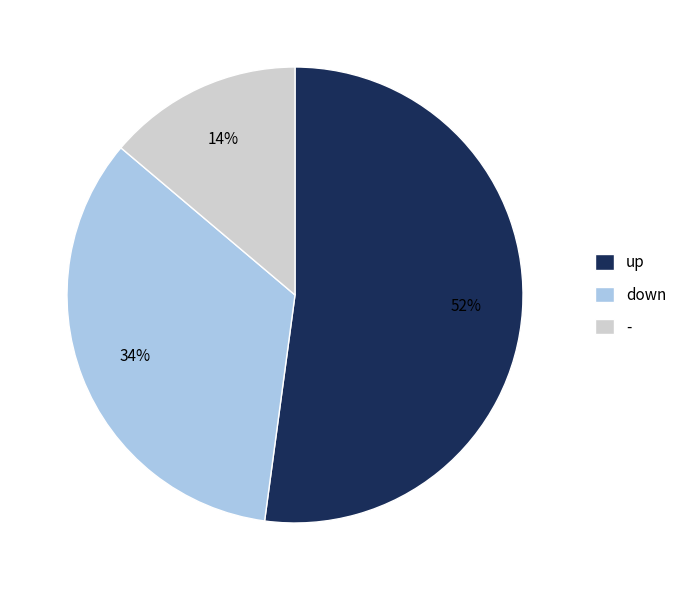

Is it true that - is 3% of the pie?

False